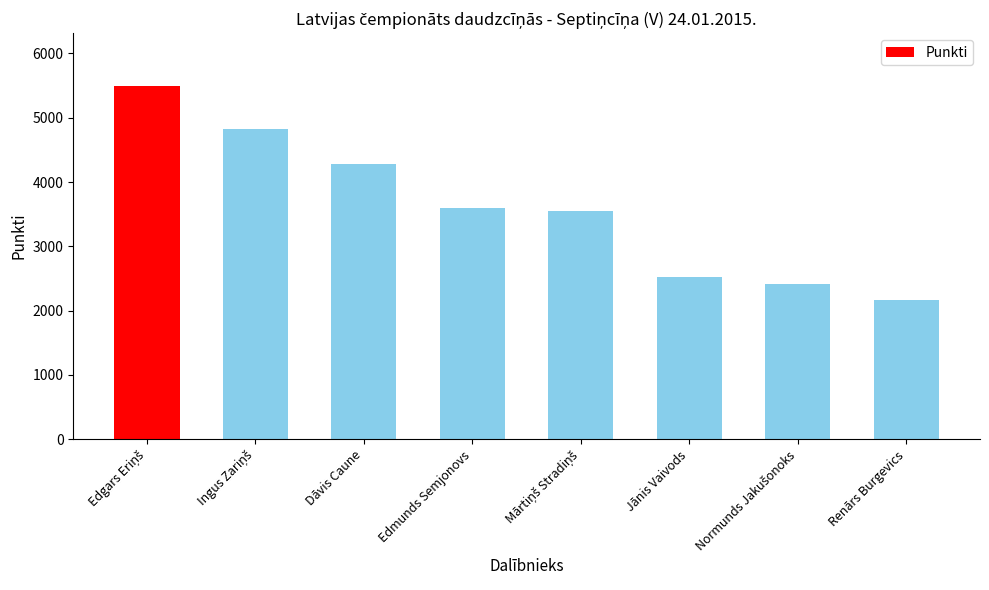

What is the greatest value displayed?

5491